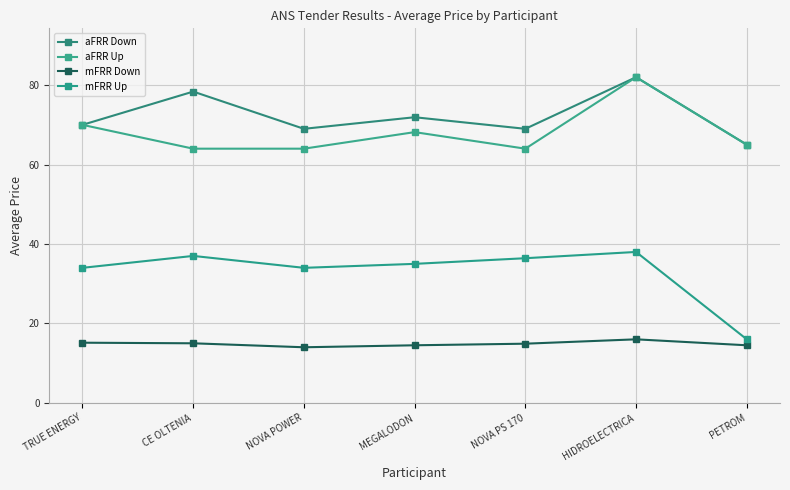

Rank the categories by mFRR Down value from highest to lowest.

HIDROELECTRICA, TRUE ENERGY, CE OLTENIA, NOVA PS 170, MEGALODON, PETROM, NOVA POWER